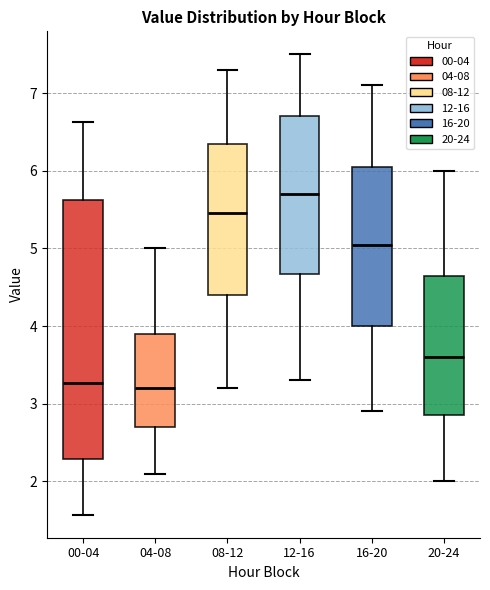

Reading left to right, read every box against the y-axis: the position of its median line, the range the box covers, and the ends of its whiskers. The values are not printed on the chart, so give them approximately, as read against the axis.

00-04: median 3.3, box 2.3 to 5.6, whiskers 1.6 to 6.6
04-08: median 3.2, box 2.7 to 3.9, whiskers 2.1 to 5.0
08-12: median 5.5, box 4.4 to 6.4, whiskers 3.2 to 7.3
12-16: median 5.7, box 4.7 to 6.7, whiskers 3.3 to 7.5
16-20: median 5.1, box 4.0 to 6.1, whiskers 2.9 to 7.1
20-24: median 3.6, box 2.9 to 4.7, whiskers 2.0 to 6.0